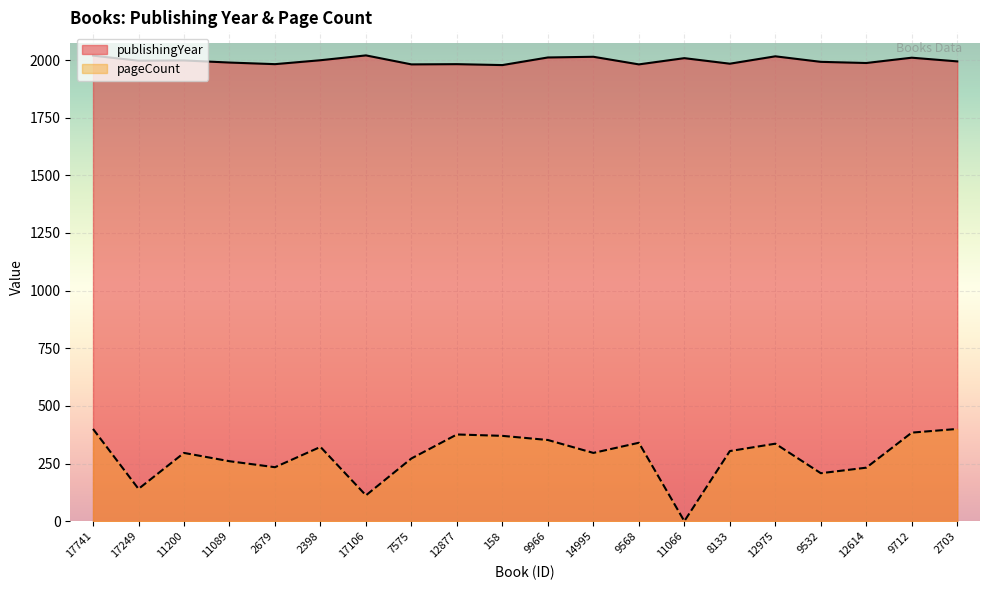

Reading right to left, transcribe all the data shown in this chart.

publishingYear: 1994	2010	1987	1992	2016	1984	2008	1981	2014	2011	1978	1982	1981	2020	1999	1982	1989	1998	1997	2019
pageCount: 400	384	232	208	336	304	0	340	296	352	370	376	272	112	322	234	260	296	140	400